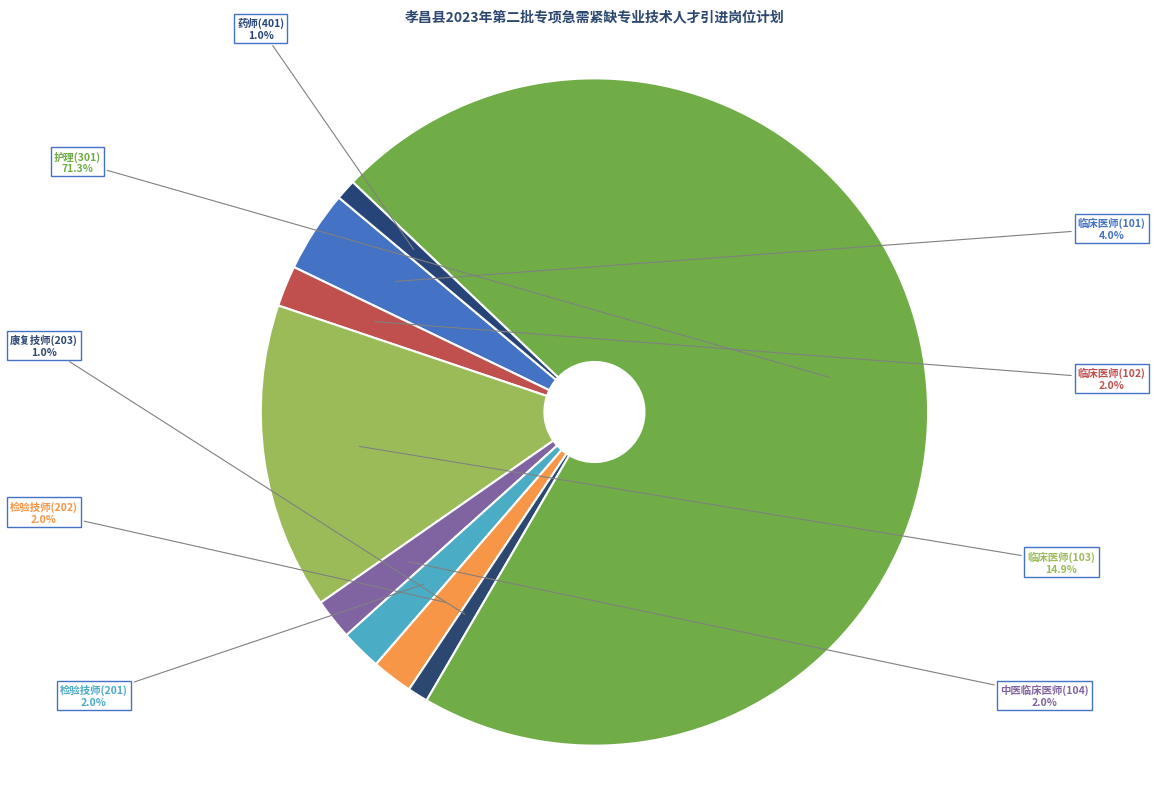

Which category has the biggest portion of the pie?

护理(301)